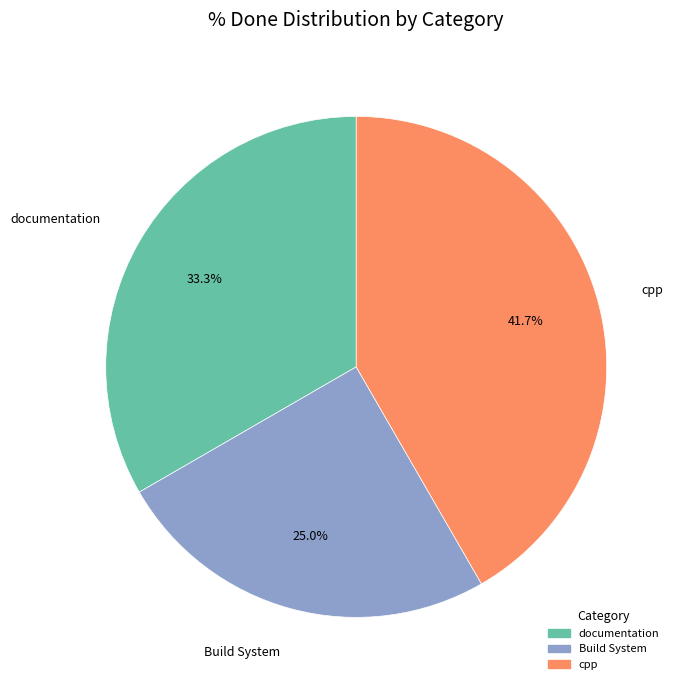

Is there any slice that represents more than half of the pie?

No